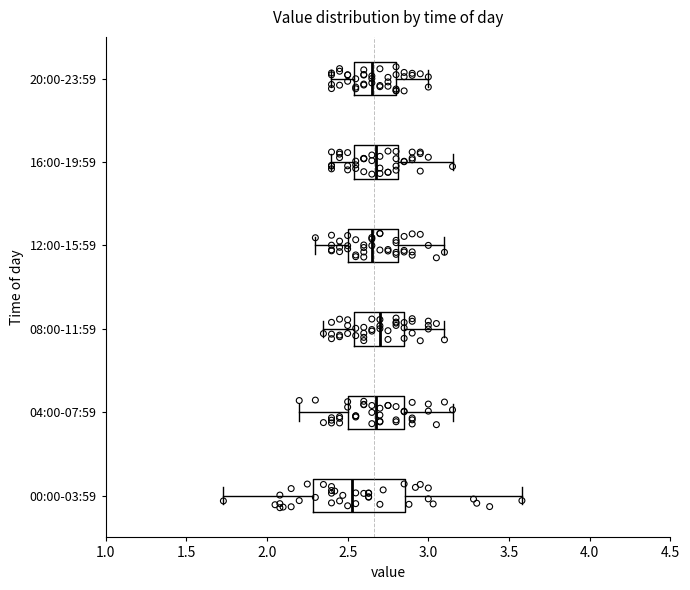

Reading bottom to top, transcribe this box plot: for each box, give where its median line is, the range the box spans, and where its two whiskers end, as read against the x-axis. The values are not printed on the chart, so give them approximately, as read against the axis.

00:00-03:59: median 2.55, box 2.30 to 2.85, whiskers 1.75 to 3.60
04:00-07:59: median 2.70, box 2.50 to 2.85, whiskers 2.20 to 3.15
08:00-11:59: median 2.70, box 2.55 to 2.85, whiskers 2.35 to 3.10
12:00-15:59: median 2.65, box 2.50 to 2.80, whiskers 2.30 to 3.10
16:00-19:59: median 2.70, box 2.55 to 2.80, whiskers 2.40 to 3.15
20:00-23:59: median 2.65, box 2.55 to 2.80, whiskers 2.40 to 3.00